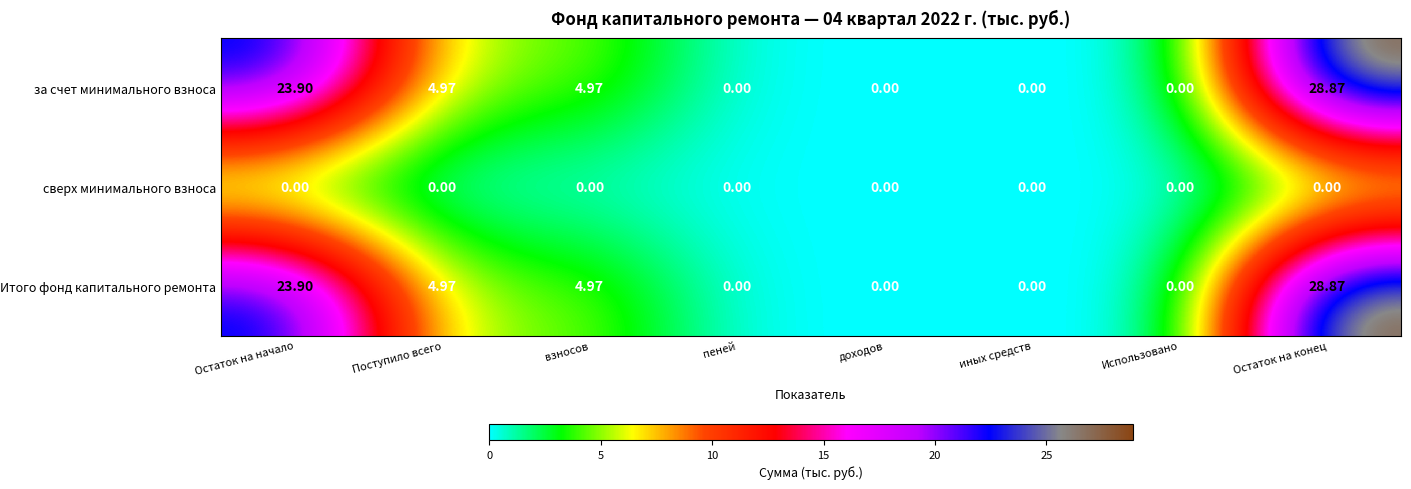

Where does the Итого фонд капитального ремонта series first go above 4?

Остаток на начало